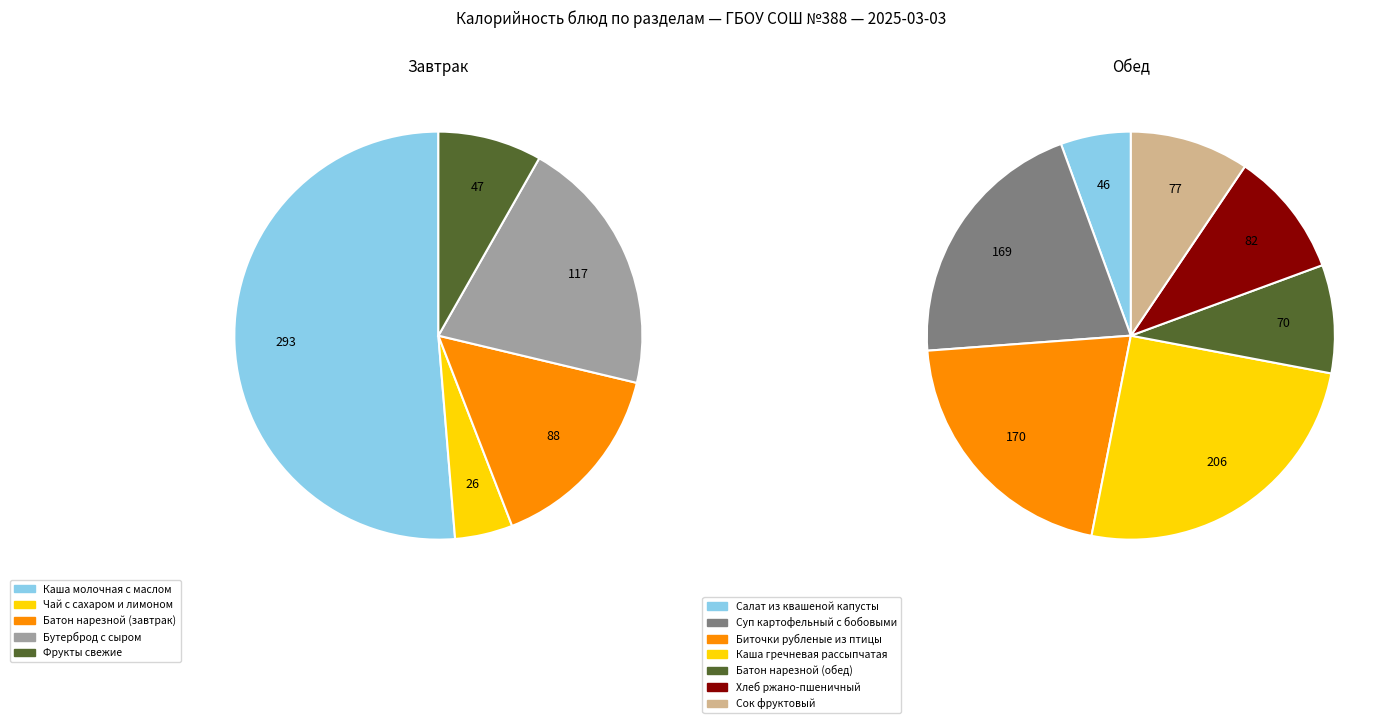

To the nearest percent, what is the average slice percentage?

8%